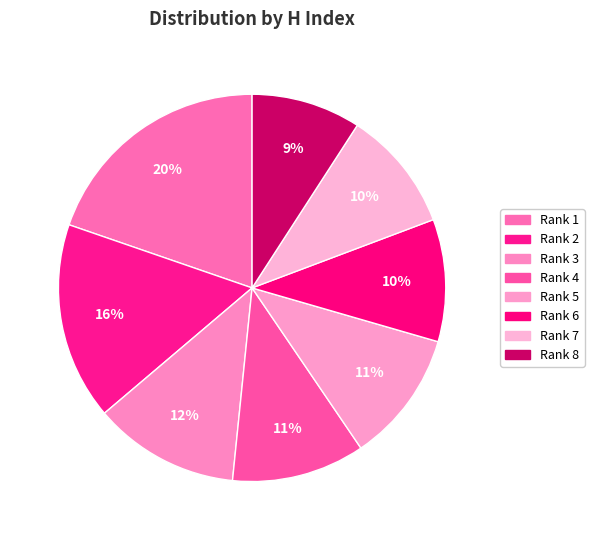

Does any single category account for the majority?

No